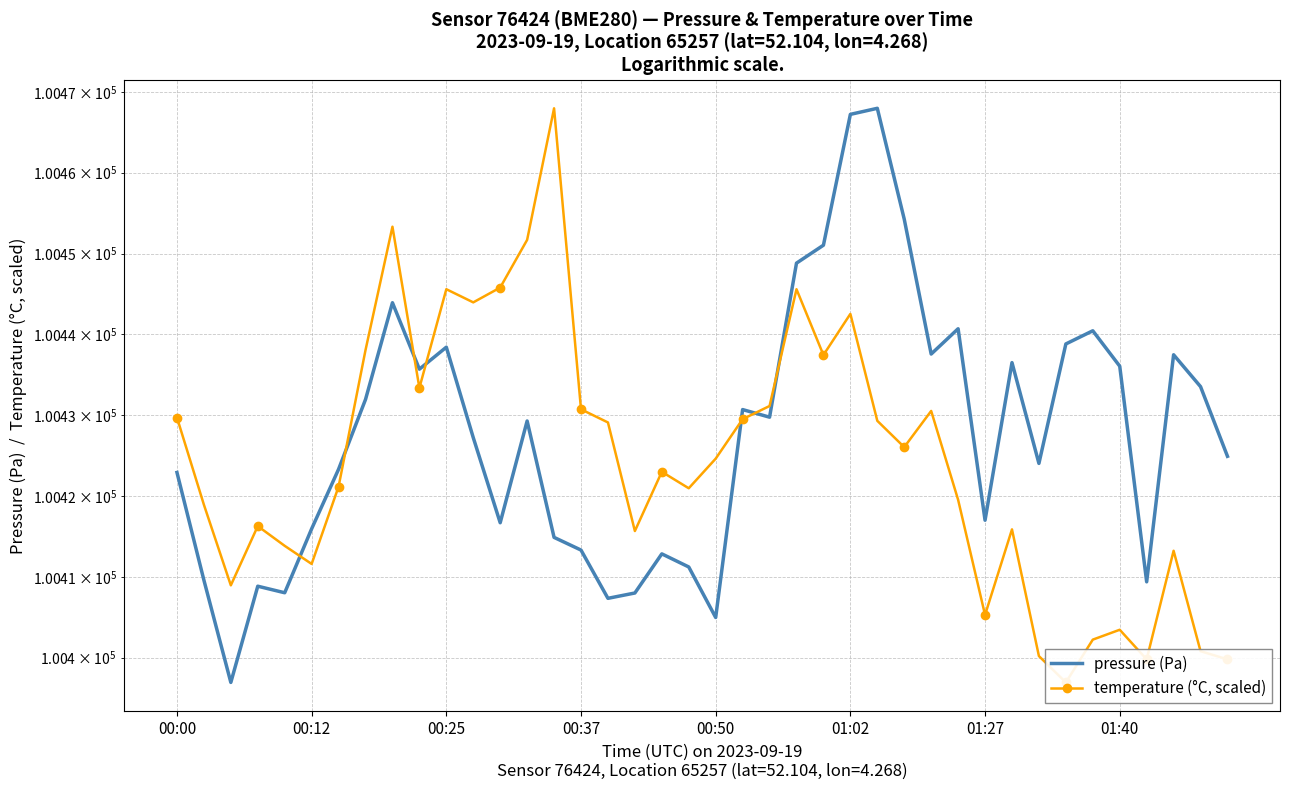

What are all the series names shown in the legend?

pressure (Pa), temperature (°C, scaled)